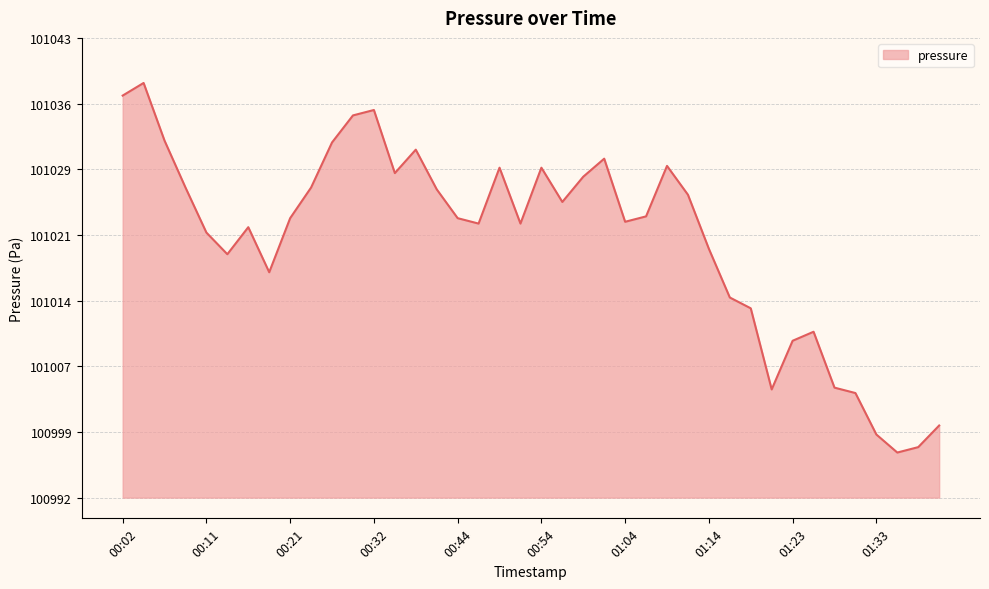

What is the minimum value shown in the chart?

100997.2